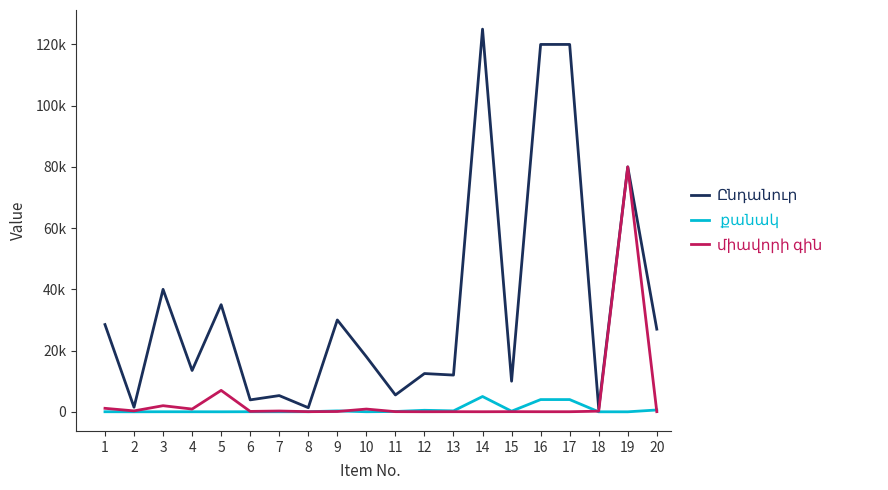

Where is the first local maximum for միավորի գին?

3